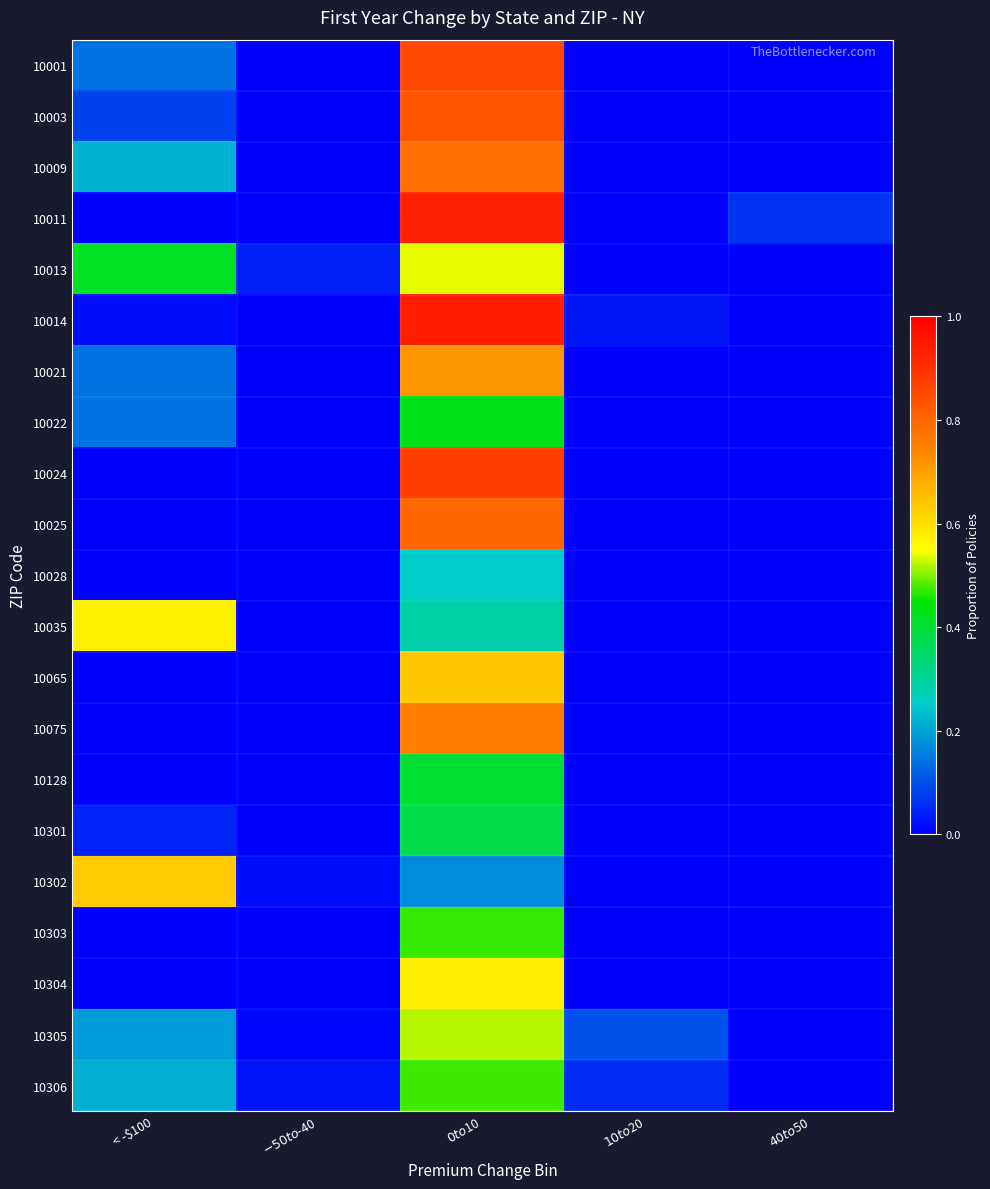

Reading right to left, list all the values displayed in this chart.

10001: $40 to $50=0.0	$10 to $20=0.0	$0 to $10=0.9	$-50 to $-40=0.0	< -$100=0.1
10003: $40 to $50=0.0	$10 to $20=0.0	$0 to $10=0.8	$-50 to $-40=0.0	< -$100=0.1
10009: $40 to $50=0.0	$10 to $20=0.0	$0 to $10=0.8	$-50 to $-40=0.0	< -$100=0.2
10011: $40 to $50=0.1	$10 to $20=0.0	$0 to $10=0.9	$-50 to $-40=0.0	< -$100=0.0
10013: $40 to $50=0.0	$10 to $20=0.0	$0 to $10=0.5	$-50 to $-40=0.0	< -$100=0.4
10014: $40 to $50=0.0	$10 to $20=0.0	$0 to $10=0.9	$-50 to $-40=0.0	< -$100=0.0
10021: $40 to $50=0.0	$10 to $20=0.0	$0 to $10=0.7	$-50 to $-40=0.0	< -$100=0.1
10022: $40 to $50=0.0	$10 to $20=0.0	$0 to $10=0.4	$-50 to $-40=0.0	< -$100=0.1
10024: $40 to $50=0.0	$10 to $20=0.0	$0 to $10=0.9	$-50 to $-40=0.0	< -$100=0.0
10025: $40 to $50=0.0	$10 to $20=0.0	$0 to $10=0.8	$-50 to $-40=0.0	< -$100=0.0
10028: $40 to $50=0.0	$10 to $20=0.0	$0 to $10=0.2	$-50 to $-40=0.0	< -$100=0.0
10035: $40 to $50=0.0	$10 to $20=0.0	$0 to $10=0.3	$-50 to $-40=0.0	< -$100=0.6
10065: $40 to $50=0.0	$10 to $20=0.0	$0 to $10=0.6	$-50 to $-40=0.0	< -$100=0.0
10075: $40 to $50=0.0	$10 to $20=0.0	$0 to $10=0.8	$-50 to $-40=0.0	< -$100=0.0
10128: $40 to $50=0.0	$10 to $20=0.0	$0 to $10=0.4	$-50 to $-40=0.0	< -$100=0.0
10301: $40 to $50=0.0	$10 to $20=0.0	$0 to $10=0.4	$-50 to $-40=0.0	< -$100=0.0
10302: $40 to $50=0.0	$10 to $20=0.0	$0 to $10=0.2	$-50 to $-40=0.0	< -$100=0.6
10303: $40 to $50=0.0	$10 to $20=0.0	$0 to $10=0.5	$-50 to $-40=0.0	< -$100=0.0
10304: $40 to $50=0.0	$10 to $20=0.0	$0 to $10=0.6	$-50 to $-40=0.0	< -$100=0.0
10305: $40 to $50=0.0	$10 to $20=0.1	$0 to $10=0.5	$-50 to $-40=0.0	< -$100=0.2
10306: $40 to $50=0.0	$10 to $20=0.1	$0 to $10=0.5	$-50 to $-40=0.0	< -$100=0.2